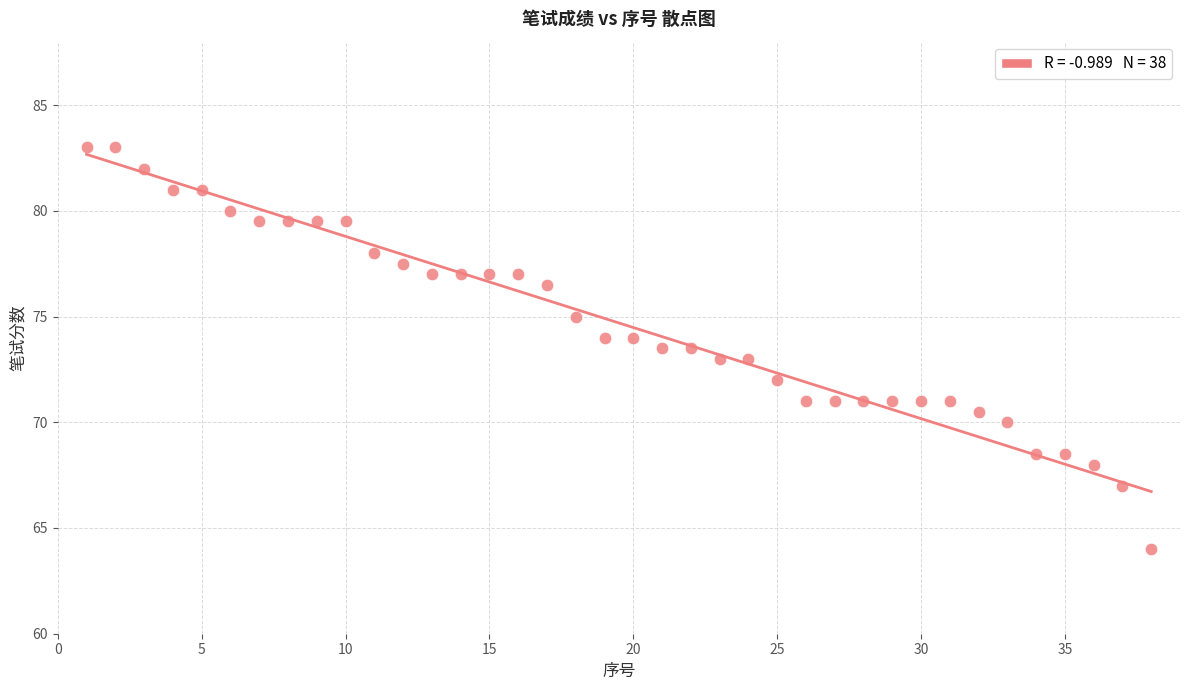

What is the range of Y values (max minus min)?

19.0